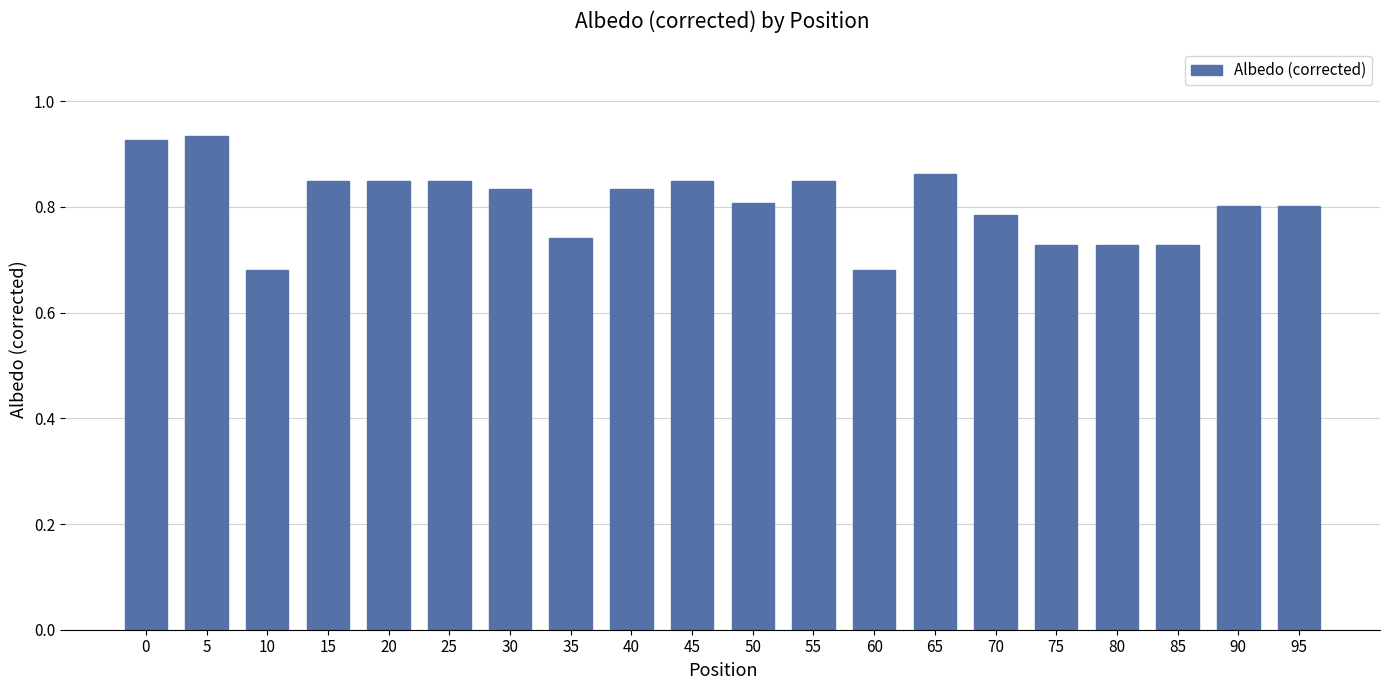

The chart shows a value of 0.4 at 60. True or false?

False